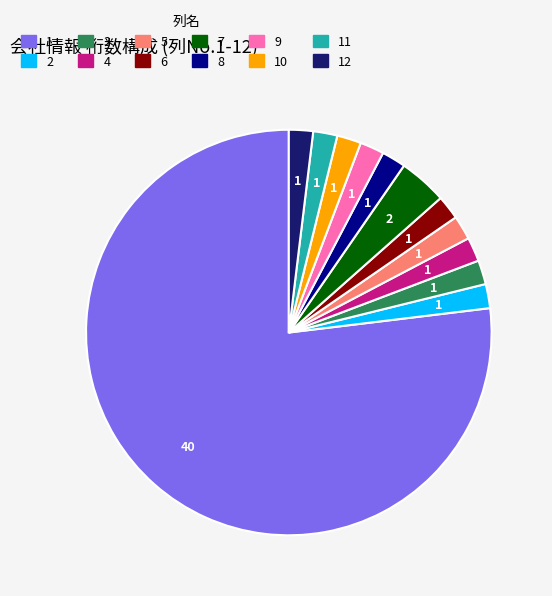

Is there any slice that represents more than half of the pie?

Yes